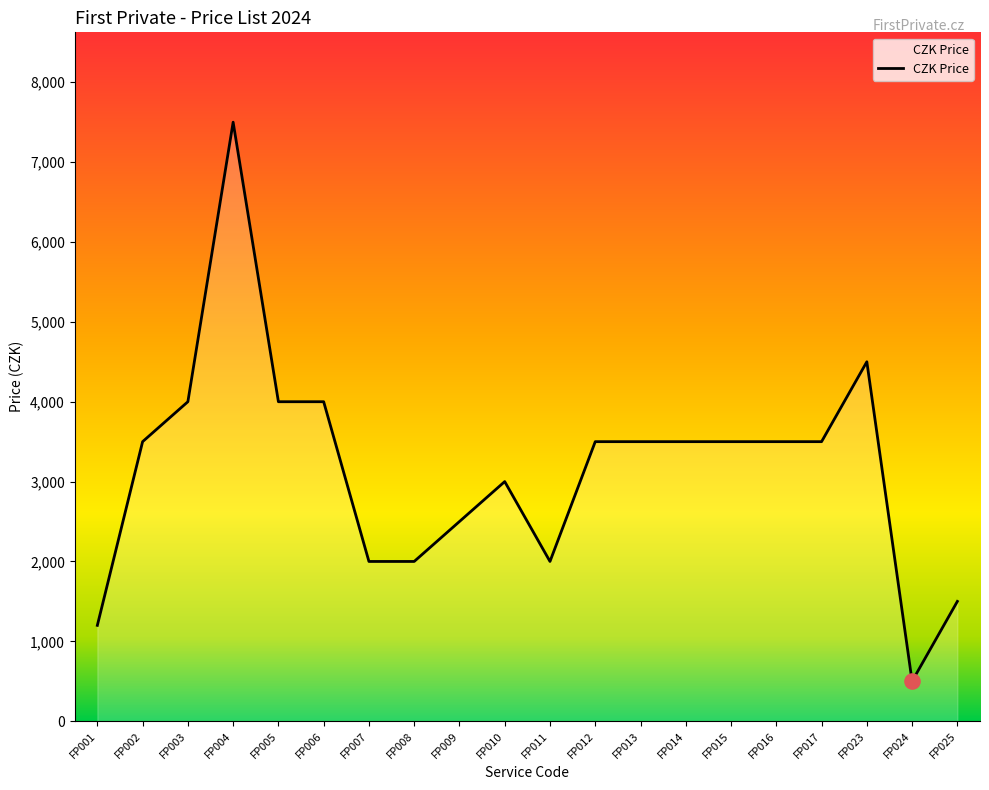

What is the change in value from FP009 to FP013?

+1000